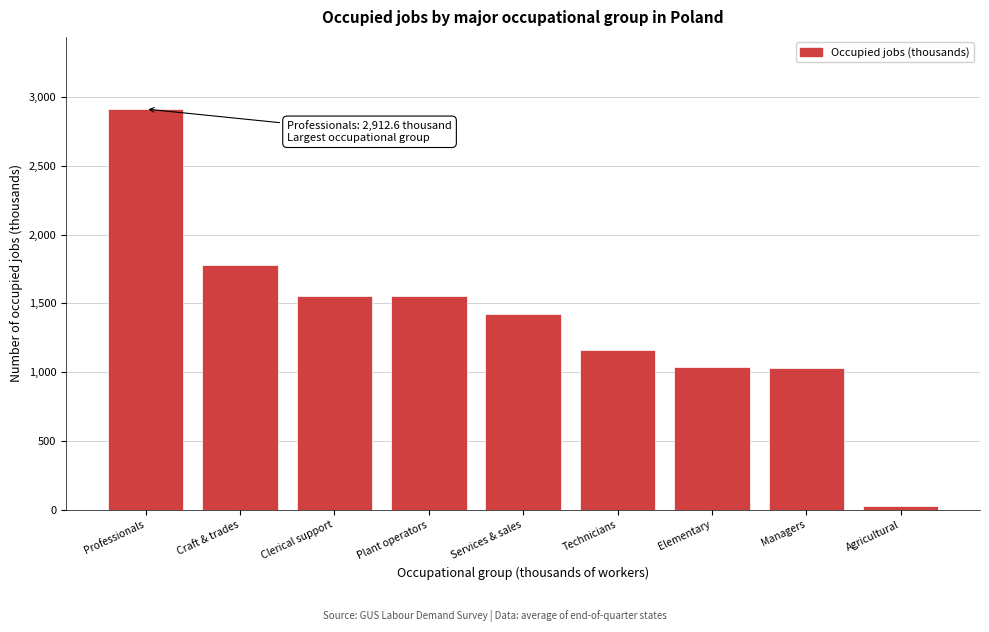

What value does the data have at Clerical support?

1556.6